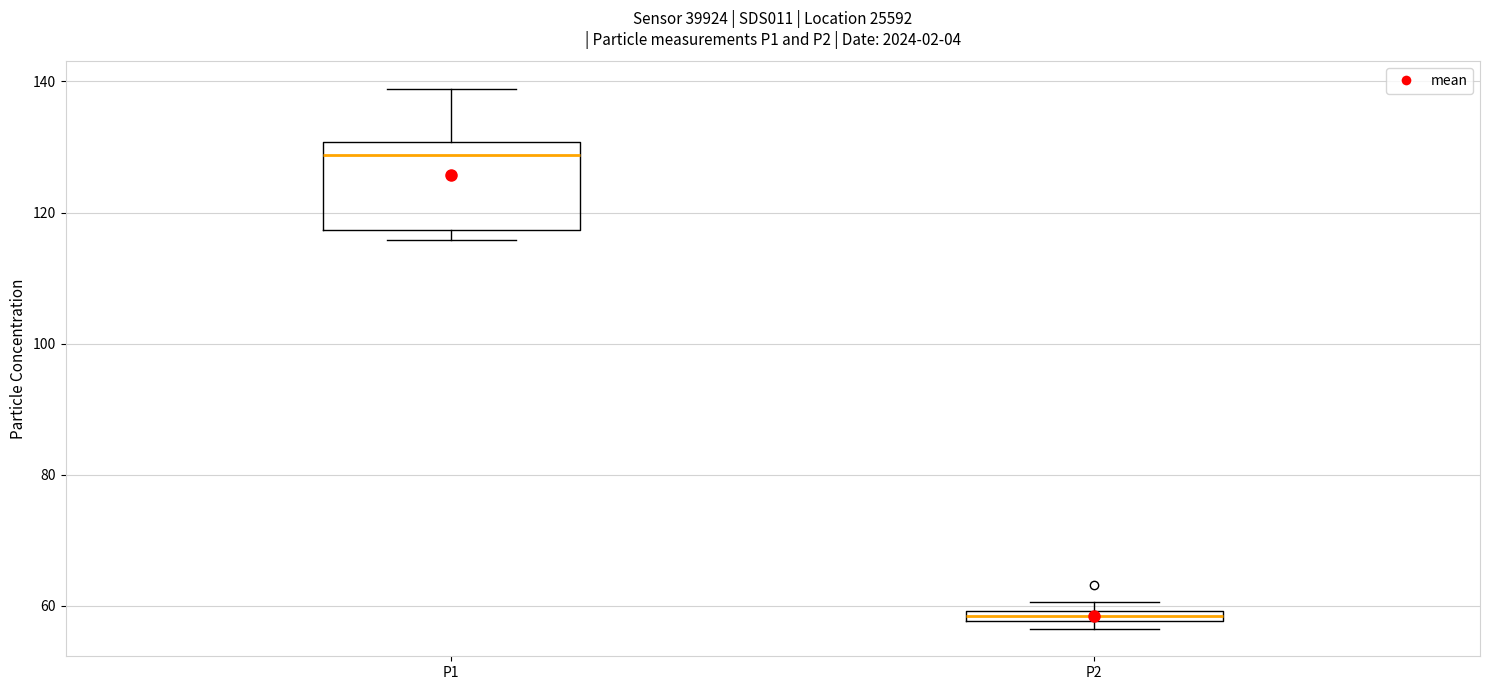

Which box is the tallest, from its lower edge to its upper edge?

P1